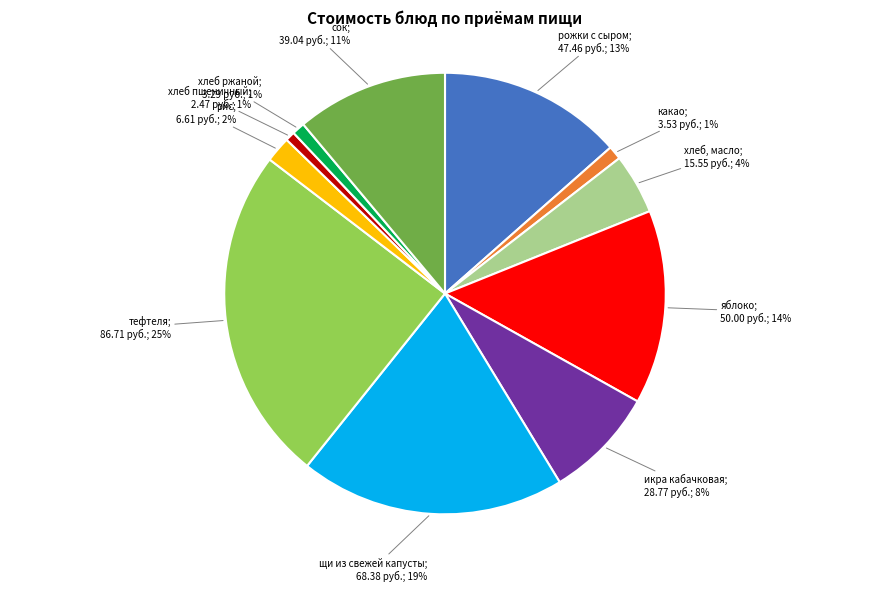

Does any single category account for the majority?

No